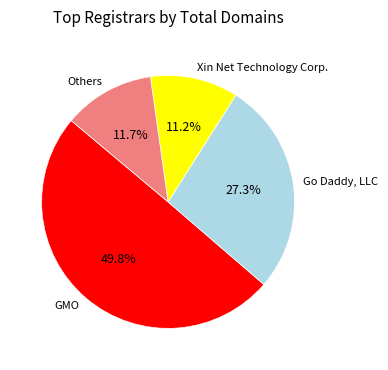

Which slice is the largest?

GMO